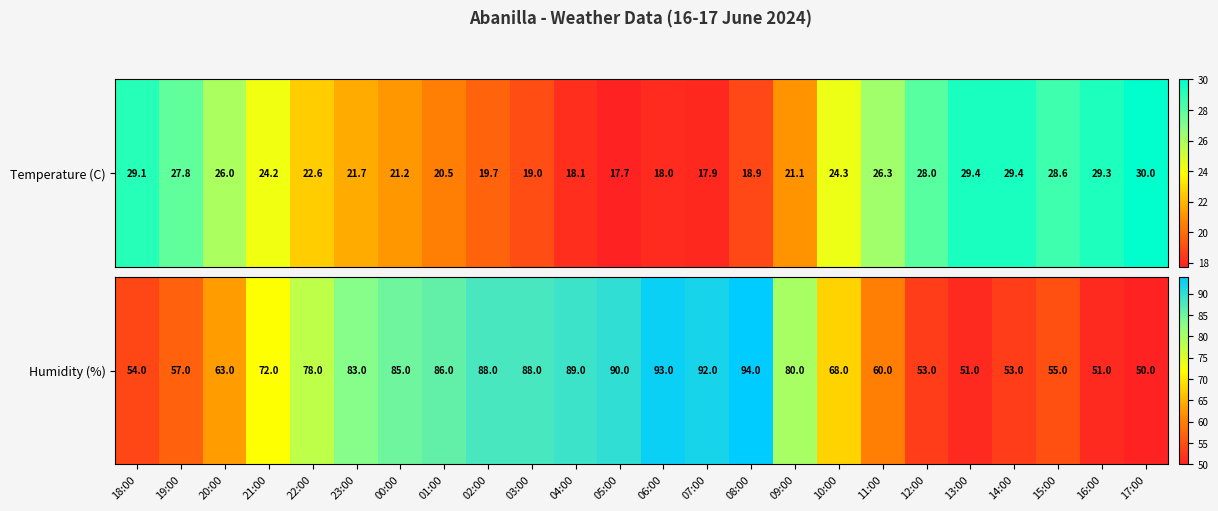

What is the change in value from 04:00 to 13:00?

-38